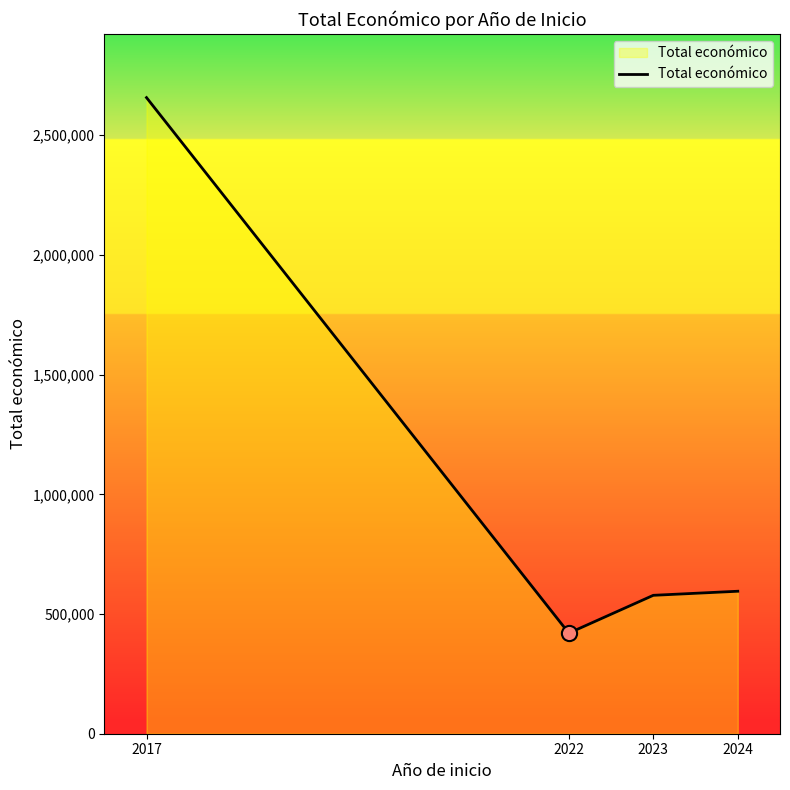

What is the ratio of the value at 2022 to the value at 2017?

0.2